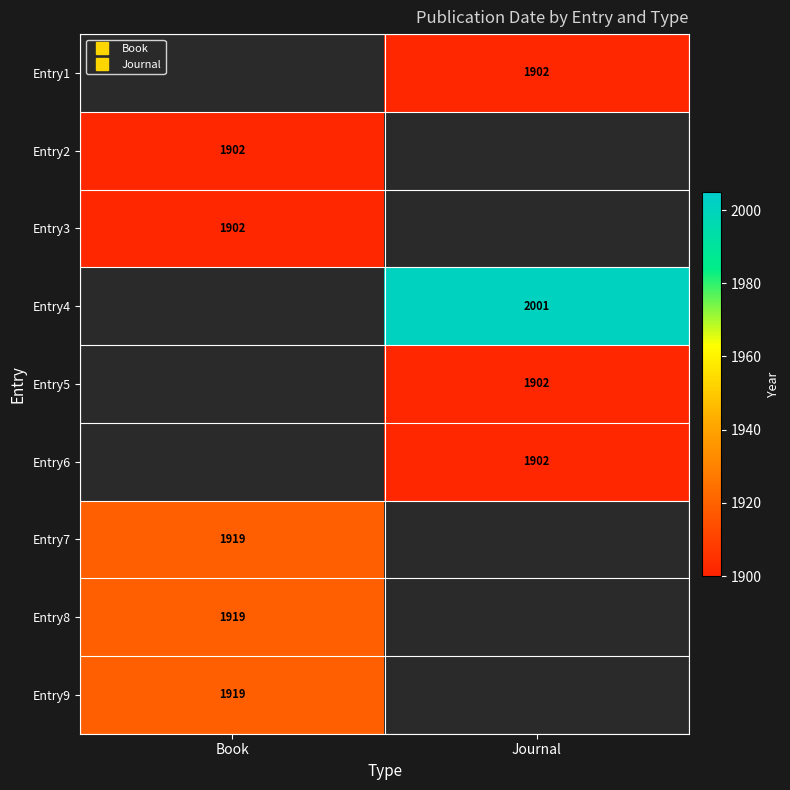

The Entry7 series shows 0 at Journal. True or false?

True